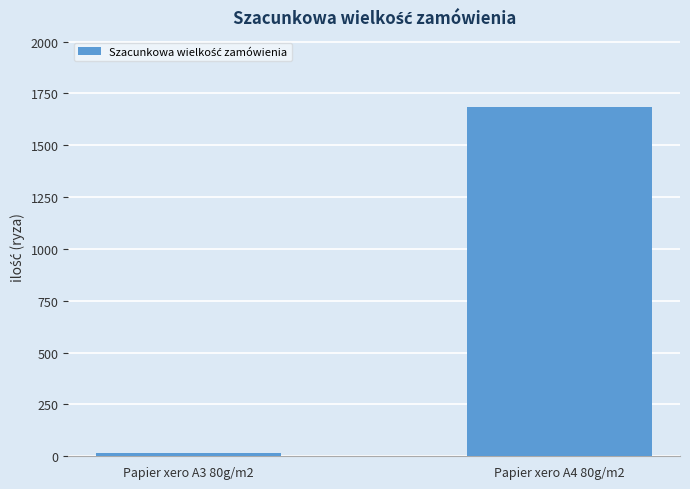

What is the label of the 2nd bar from the left?

Papier xero A4 80g/m2